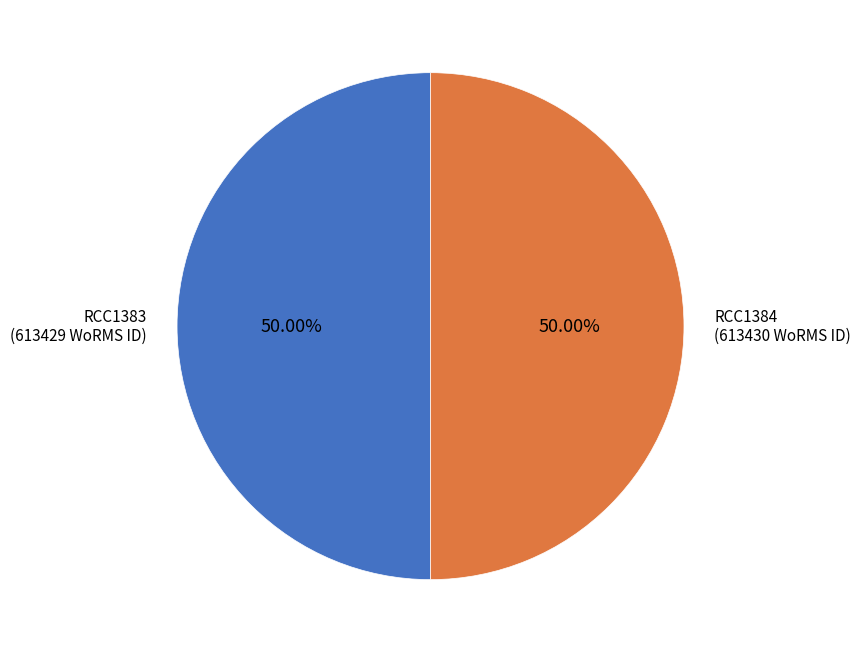

What percentage do RCC1383 and RCC1384 together represent?

100.0%